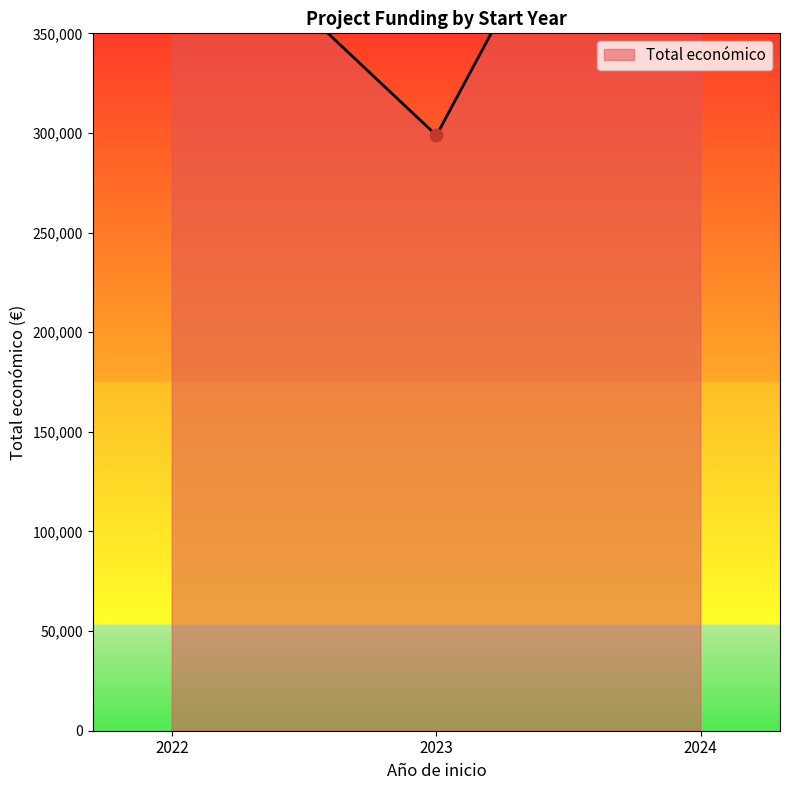

Which has a higher value, 2024 or 2022?

2024